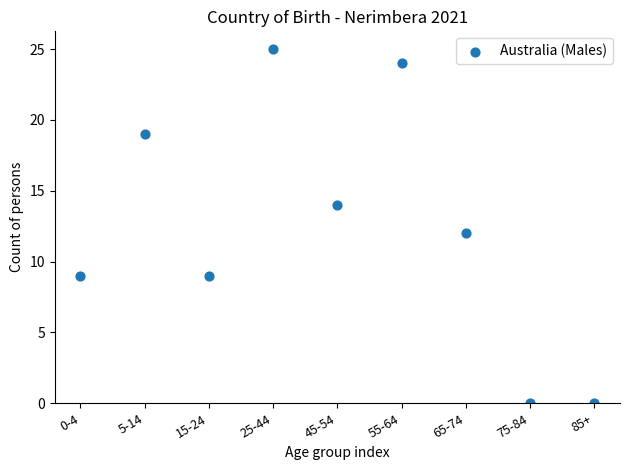

What is the average Y value?

12